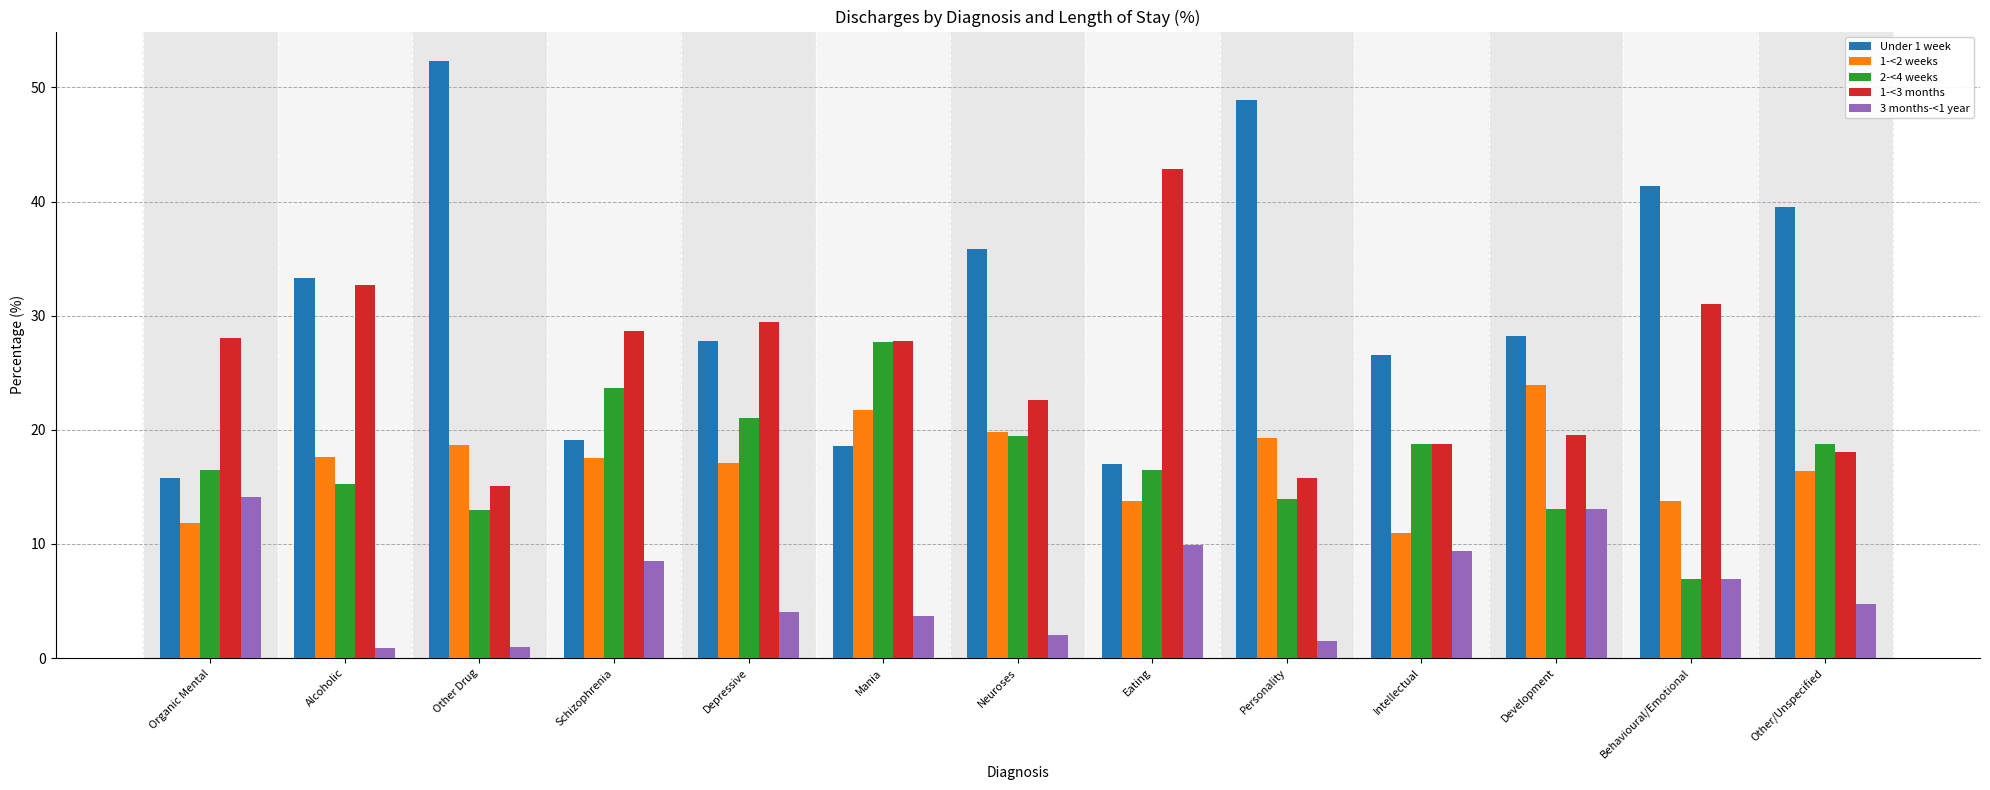

Between Eating and Intellectual, which series saw the biggest shift?

1-<3 months